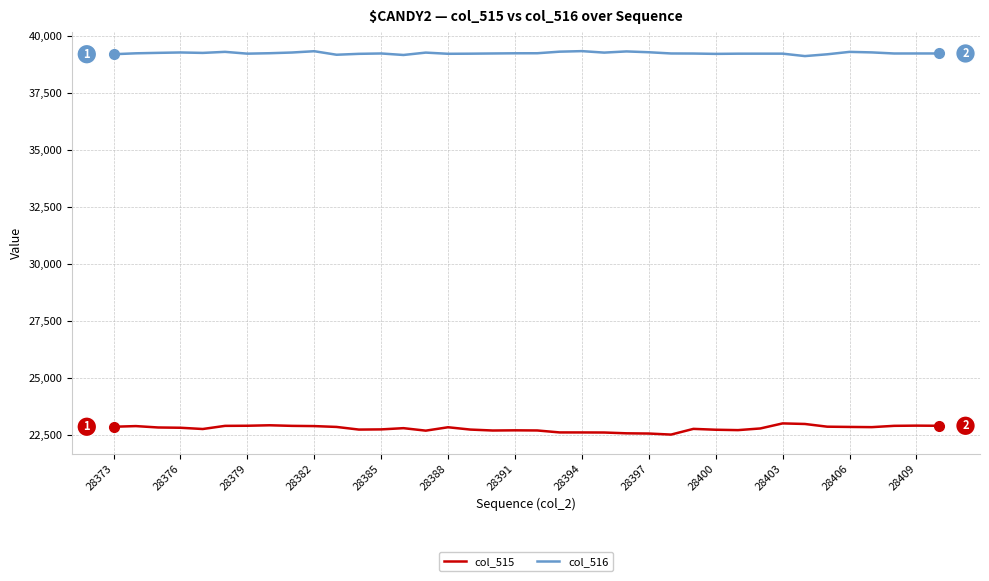

Which series has the largest total across all categories?

col_516